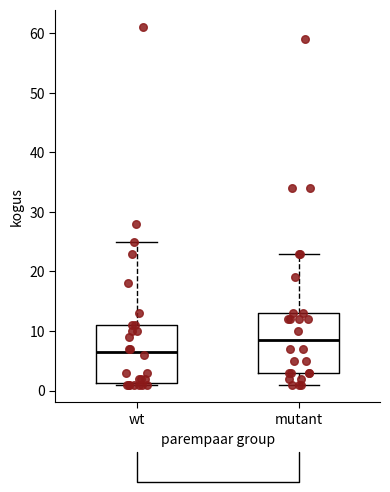

Reading left to right, read every box against the y-axis: the position of its median line, the range the box covers, and the ends of its whiskers. The values are not printed on the chart, so give them approximately, as read against the axis.

wt: median 7, box 1 to 11, whiskers 1 to 25
mutant: median 9, box 3 to 13, whiskers 1 to 23